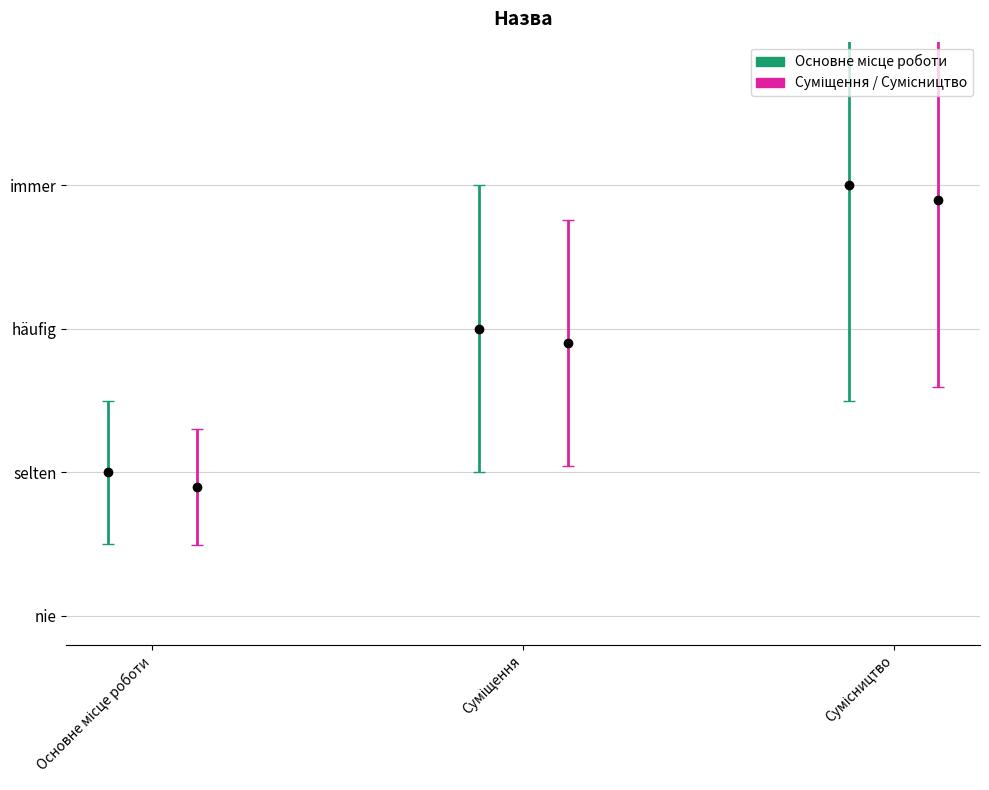

Approximately how many times larger is the value at Суміщення compared to Сумісництво?

0.7